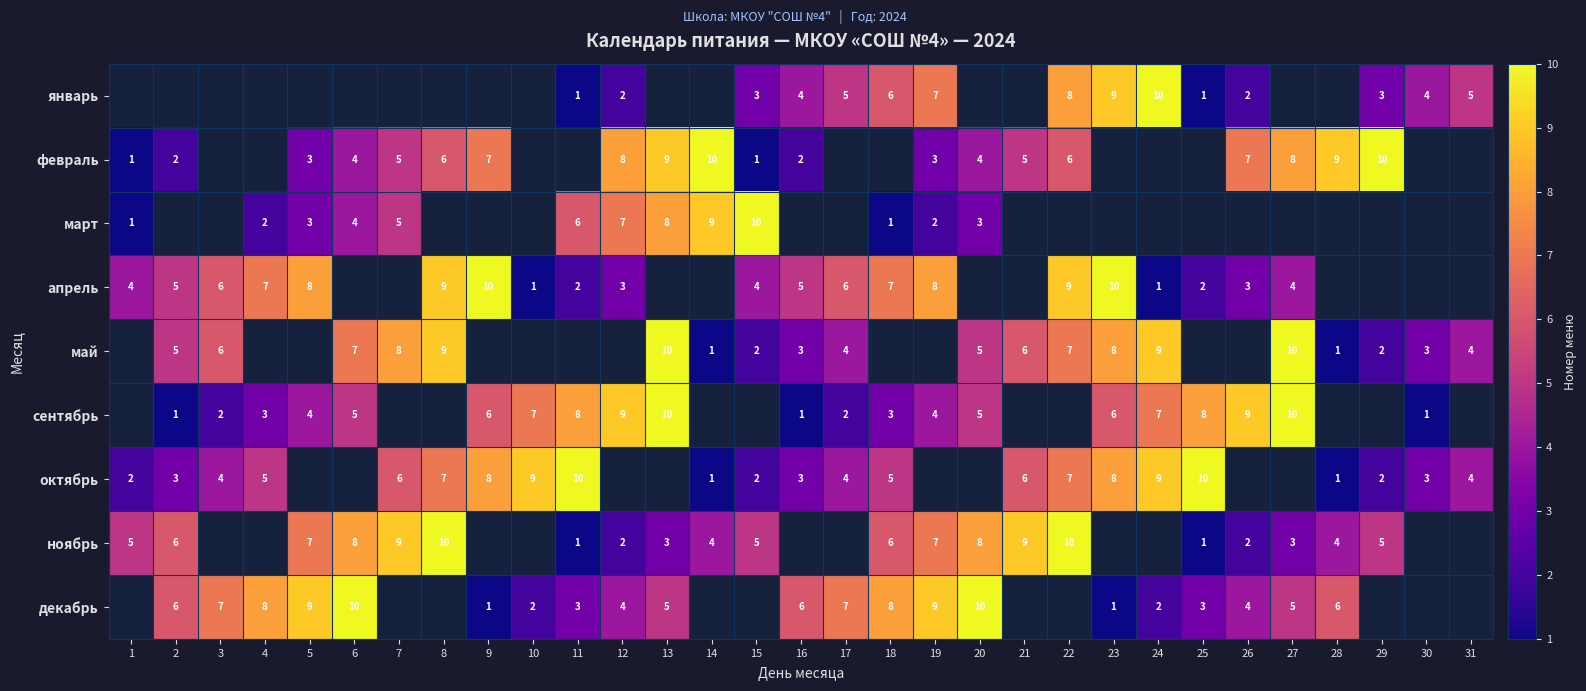

Is the value of март at 4 greater than the value of май at 23?

No